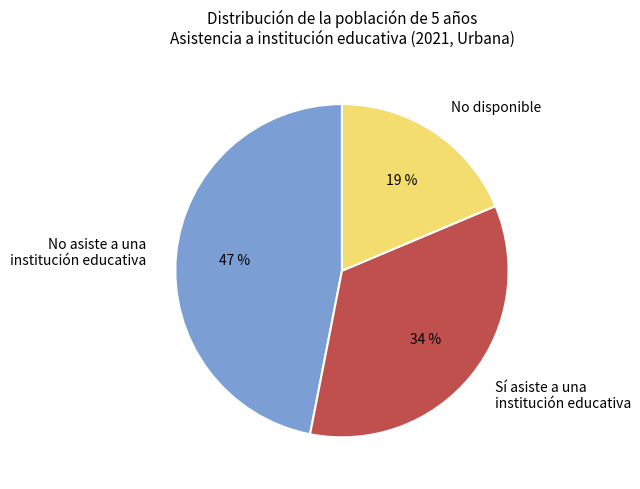

Combined, do Sí asiste a una institución educativa and No disponible account for over 50%?

Yes